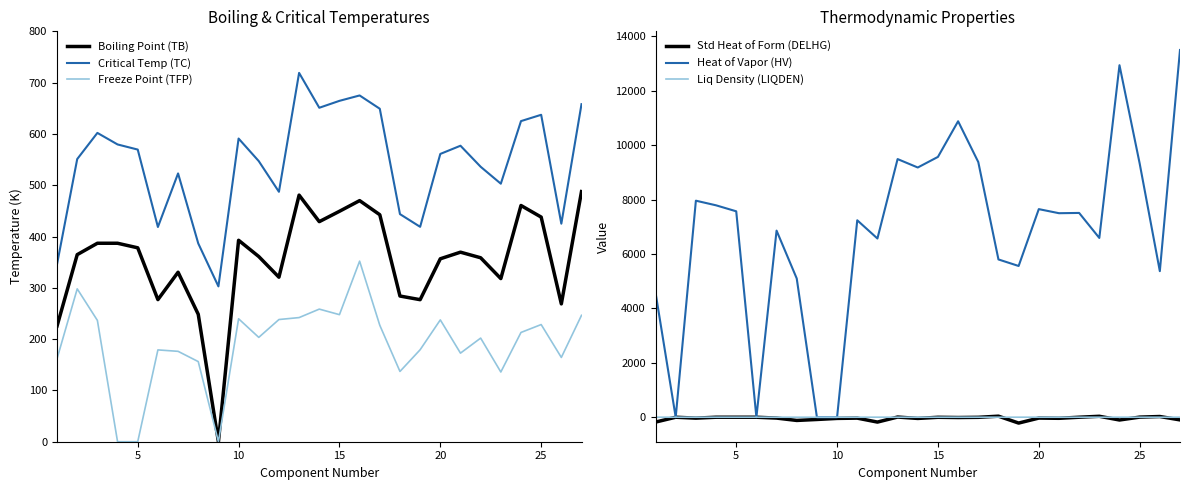

True or false: Critical Temp (TC) and Freeze Point (TFP) intersect in this chart.

False